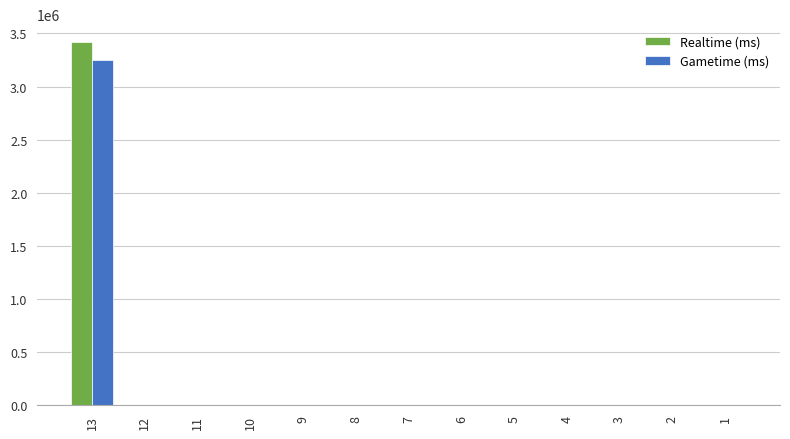

What is the maximum value for Realtime (ms)?

3416330